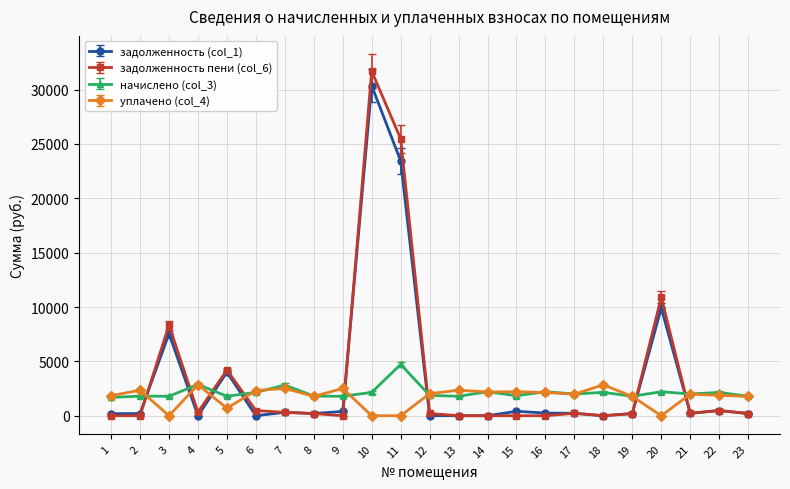

Which series has the widest spread of values?

задолженность пени (col_6)